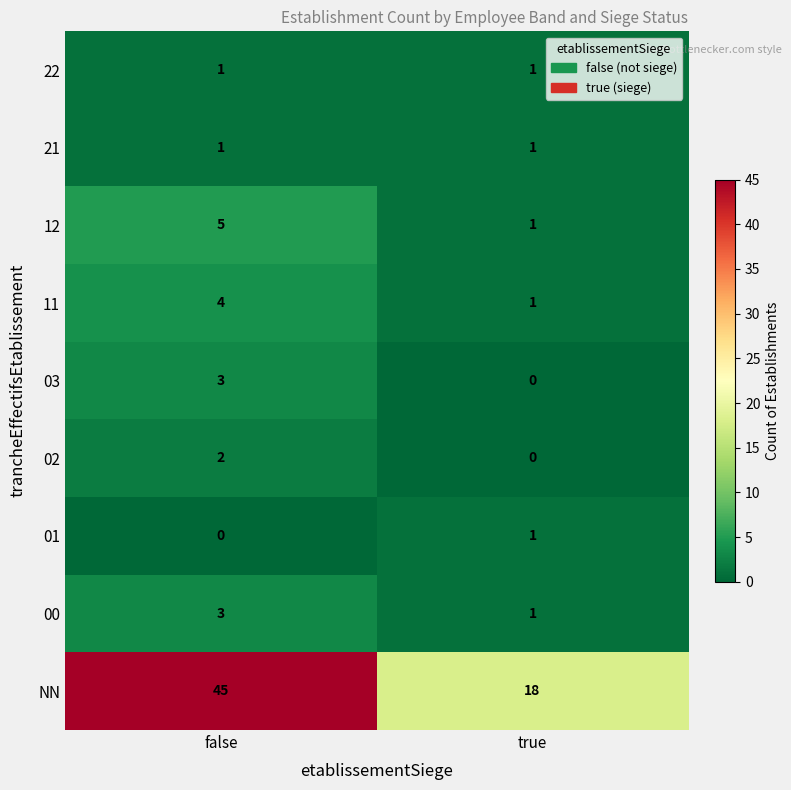

List the labels in order of 02 value, smallest first.

true, false